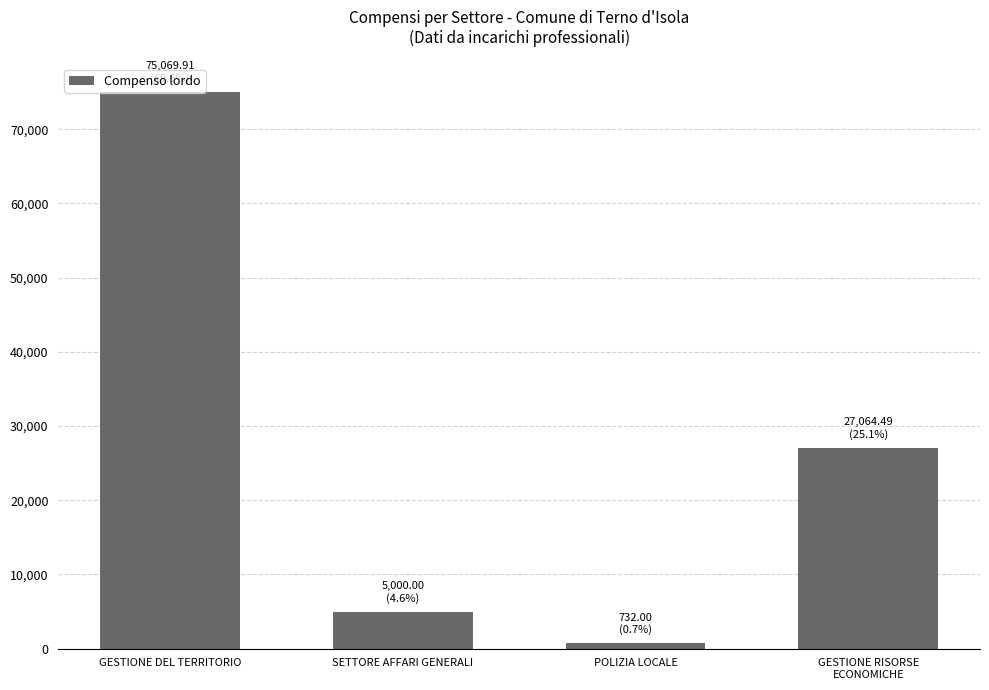

What is the ratio of the value at GESTIONE DEL TERRITORIO to the value at GESTIONE RISORSE
ECONOMICHE?

2.8